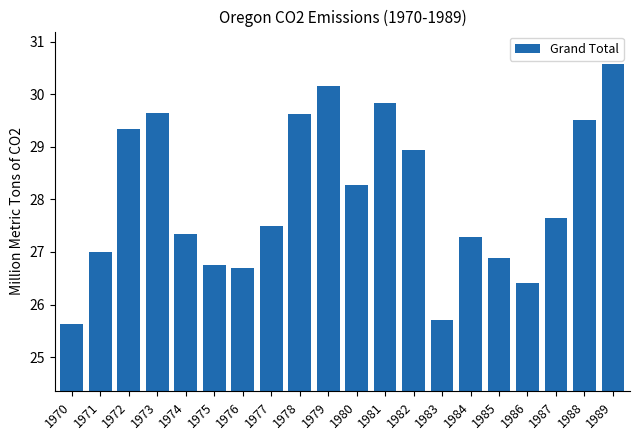

Does the chart contain any negative values?

No